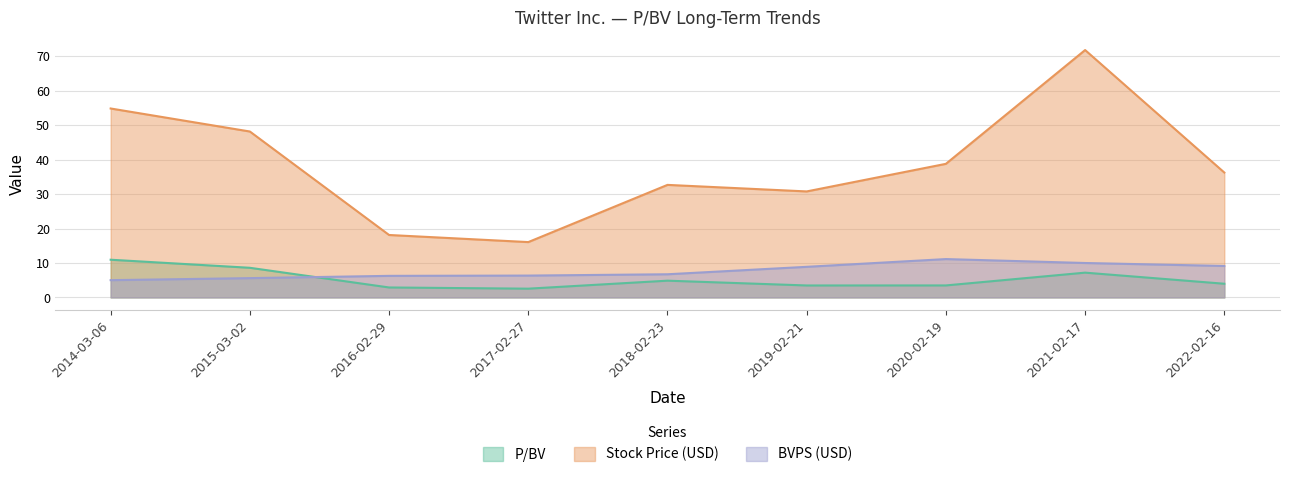

True or false: BVPS (USD) and Stock Price (USD) intersect in this chart.

False